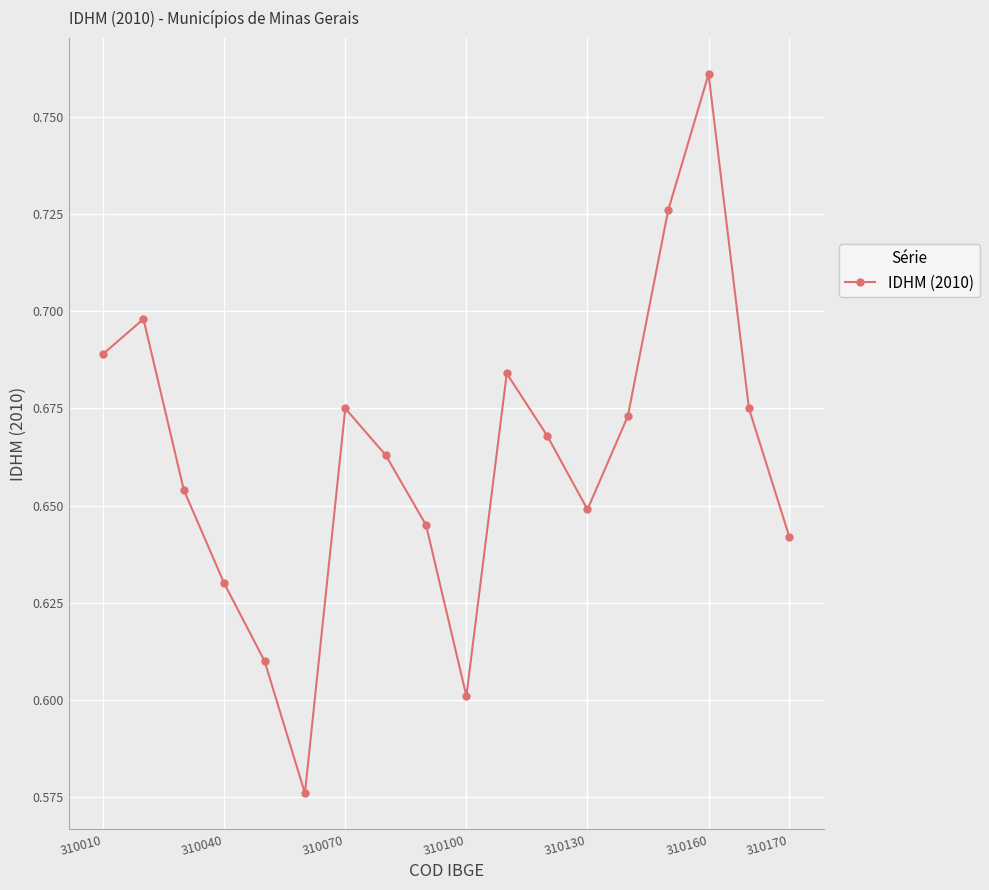

How many categories are shown in the chart?

18